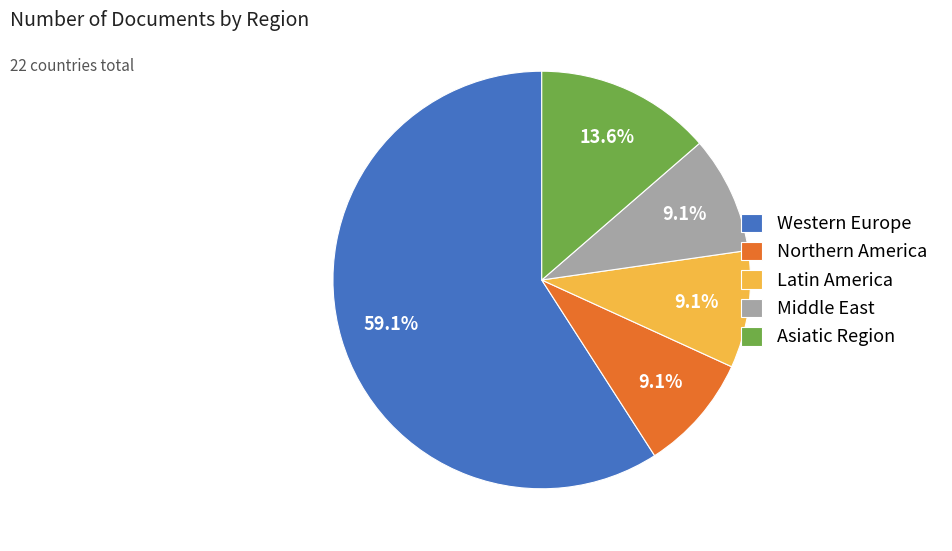

Is it true that Northern America is 21% of the pie?

False